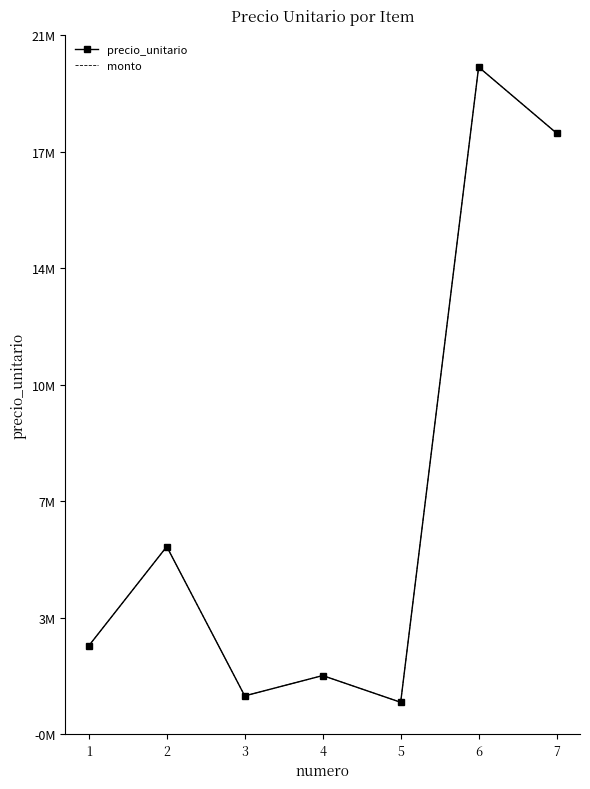

True or false: monto and precio_unitario intersect in this chart.

False